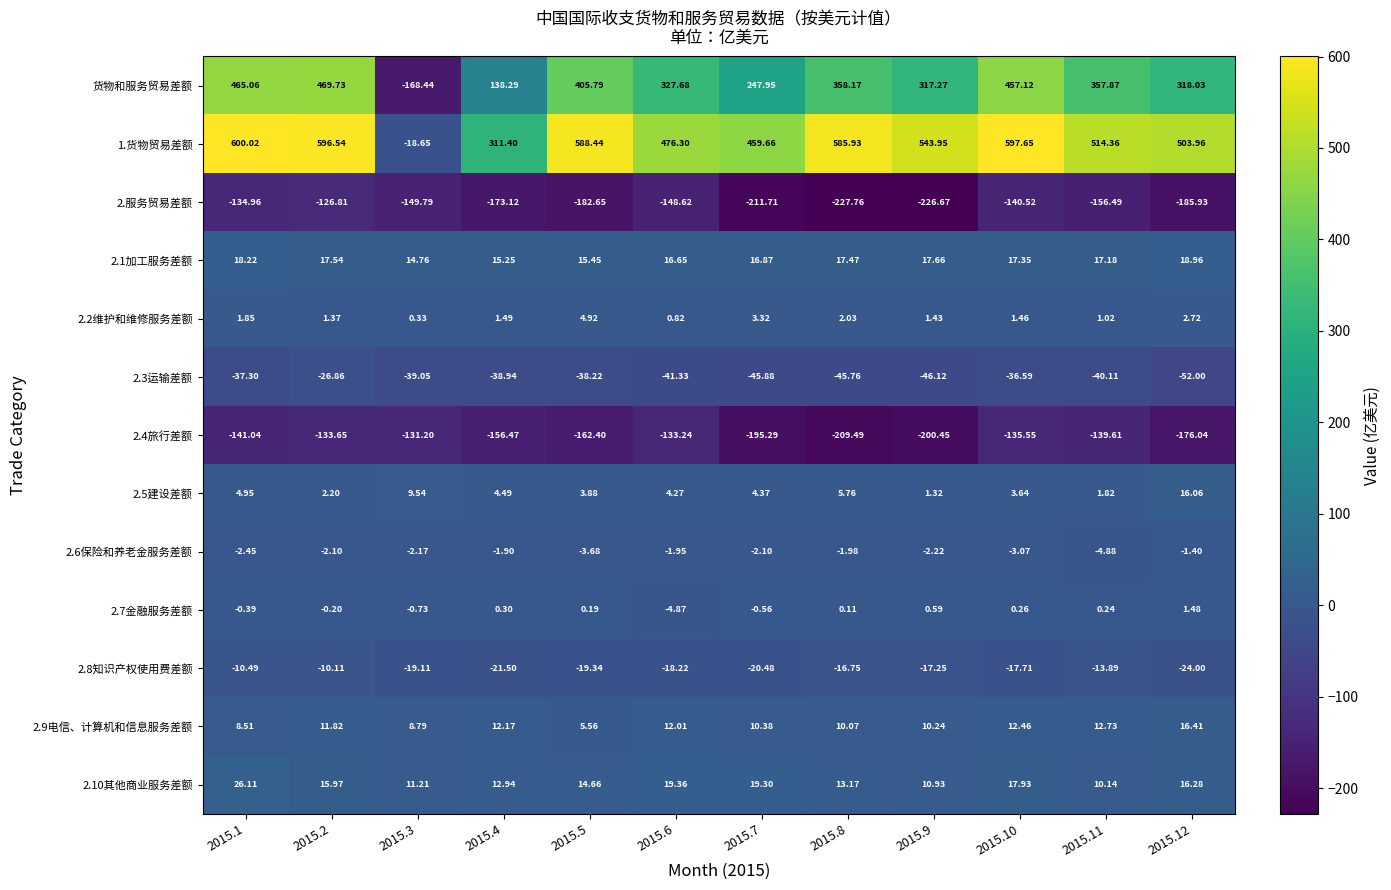

Between 2015.4 and 2015.10, which series saw the biggest shift?

货物和服务贸易差额